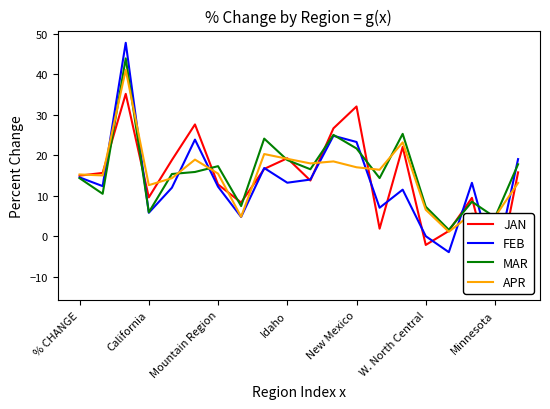

The value of MAR at W. North Central is 7.3. True or false?

True